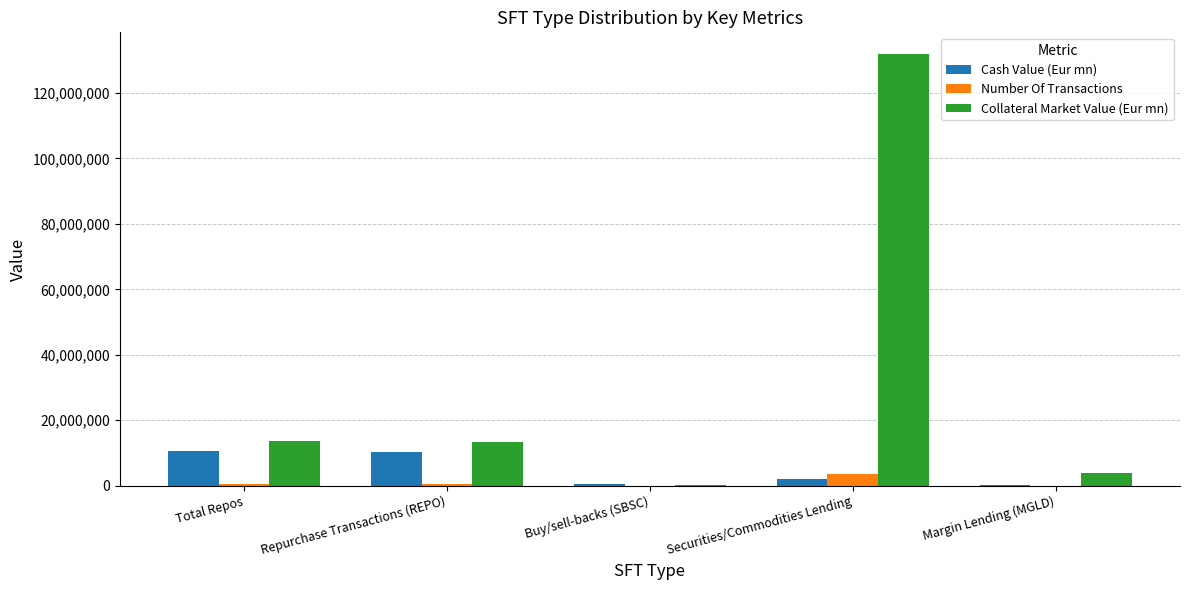

Where does the Number Of Transactions series first go above 419348?

Total Repos